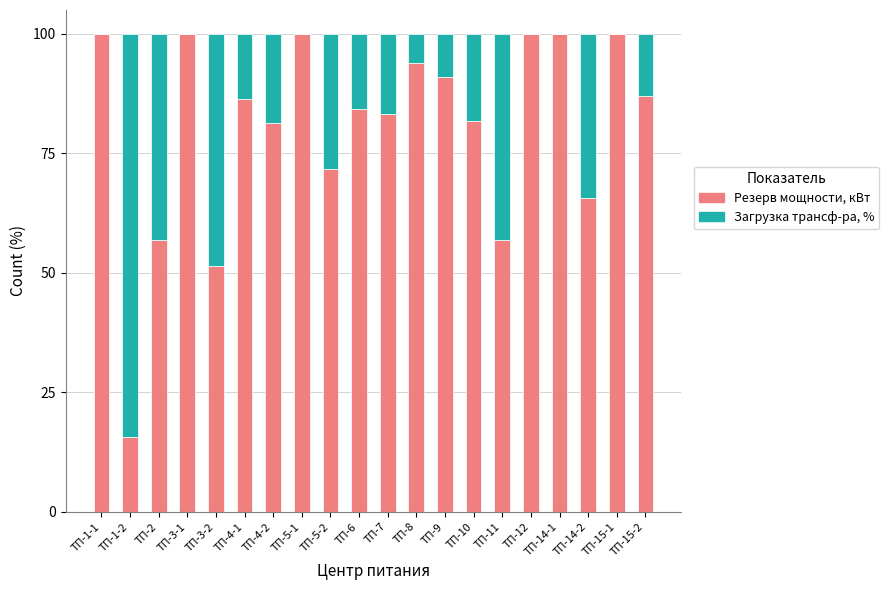

What is the sum of all Резерв мощности, кВт values?

1607.3